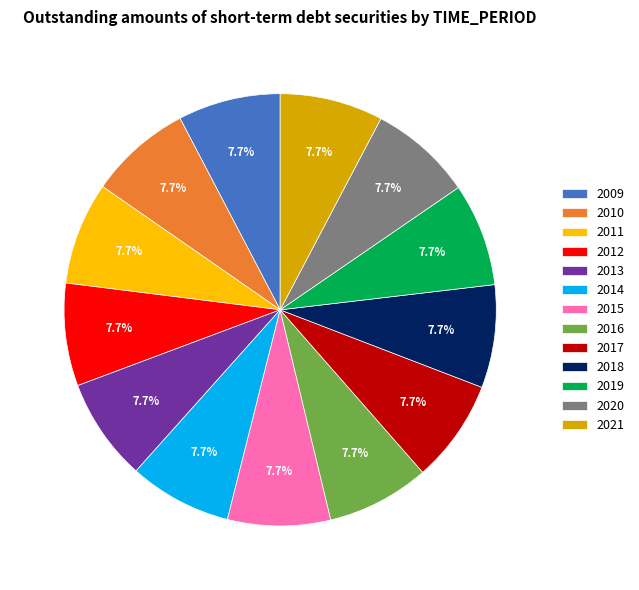

Is 2020 the majority of the pie?

No